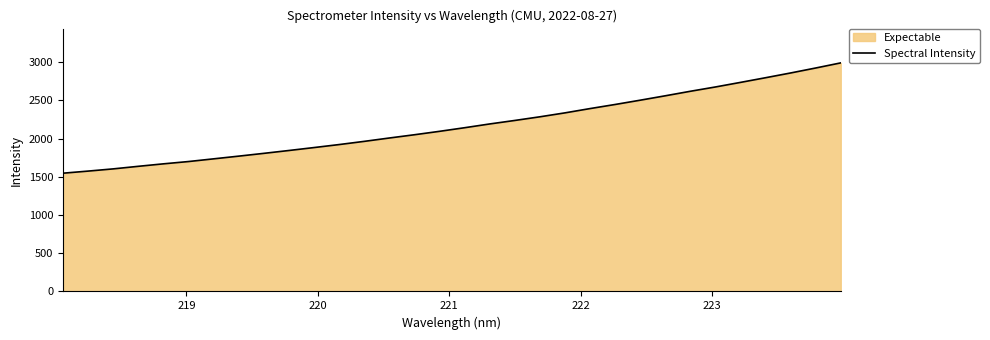

What is the difference between the maximum and minimum values?

1442.7